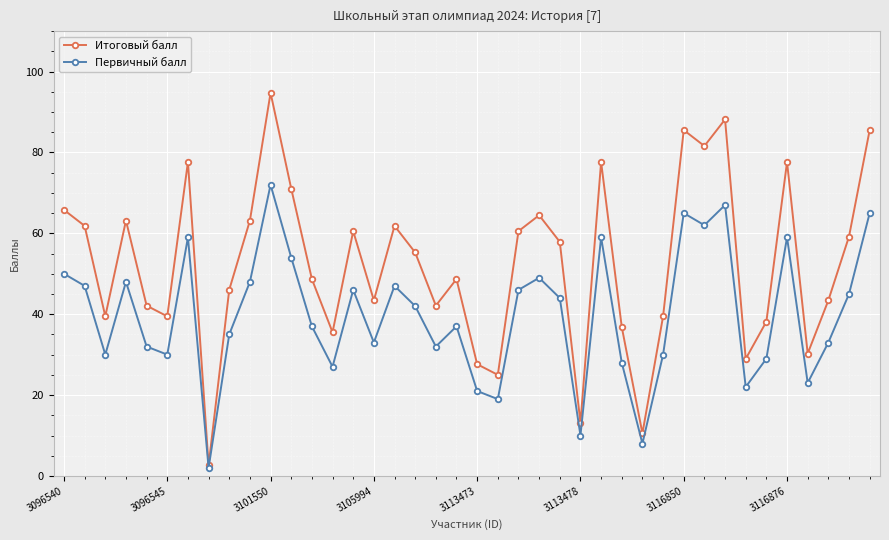

What is the value of the Первичный балл point at the 13th from the left?

37.0